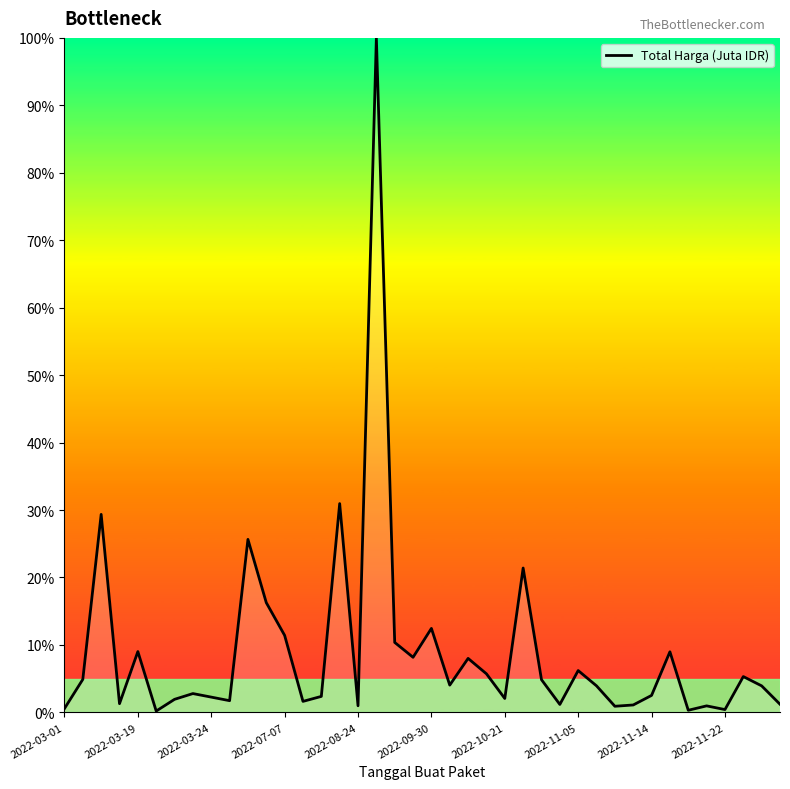

What is the difference between the maximum and minimum values?

99.8